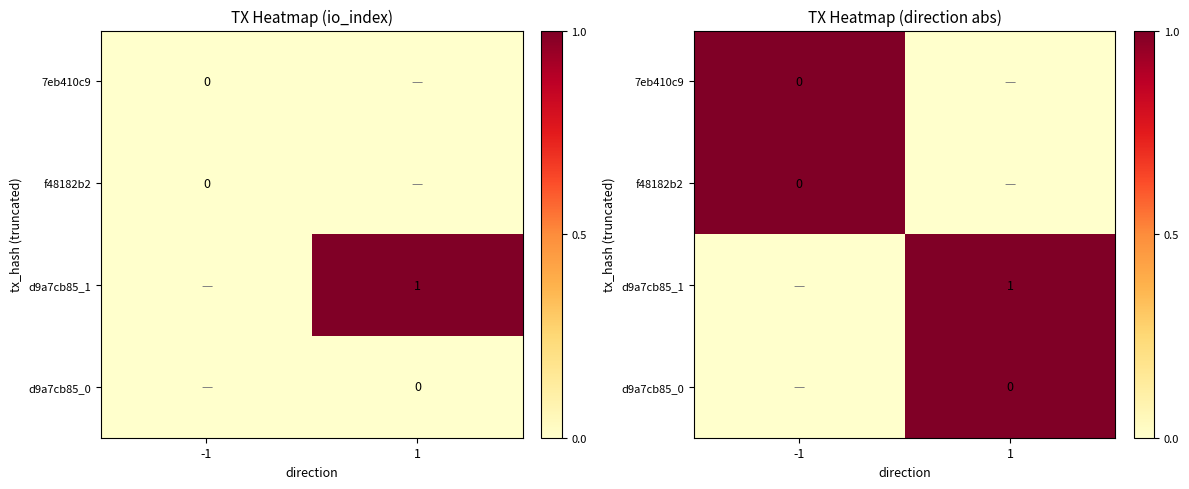

At how many categories does at least one series exceed 0?

2